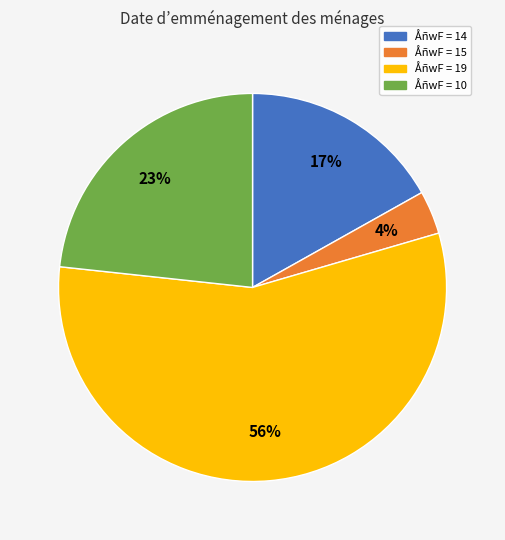

Is there a majority slice in this chart?

Yes